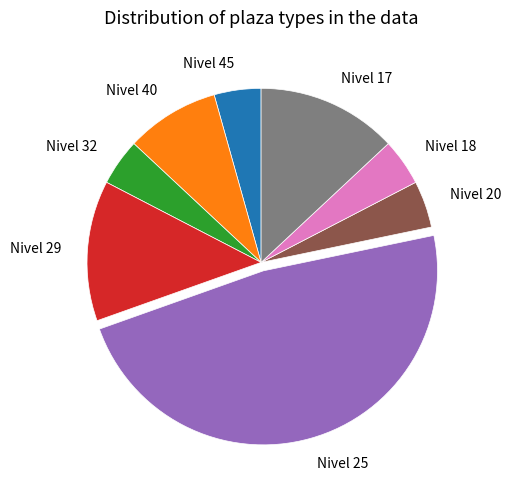

The Nivel 25 slice represents 57% of the pie. True or false?

False